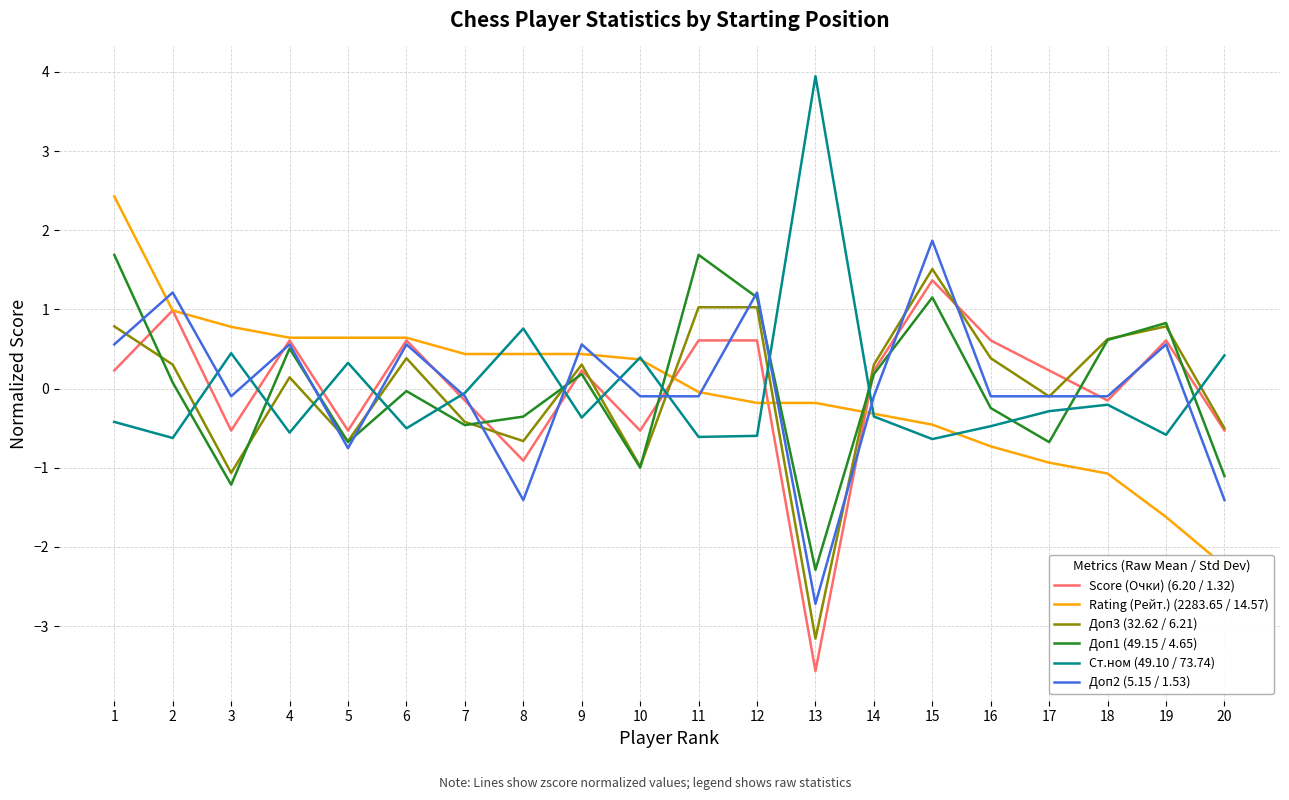

How many positive values does the Ст.ном series have?

6